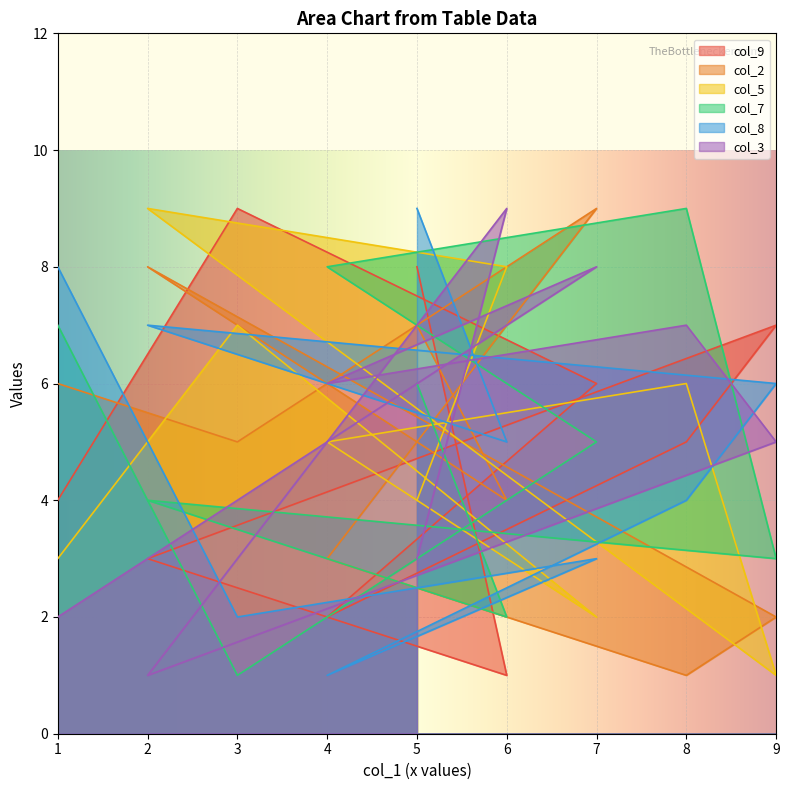

What is the minimum value shown in the chart?

1